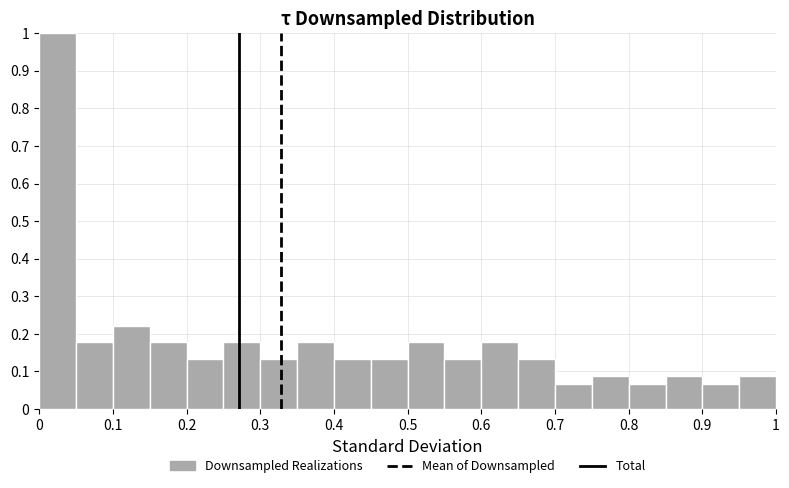

Reading left to right, transcribe this chart: for each bar, give the range it covers on the x-axis and its height. The values are not printed on the chart, so give them approximately, as read against the axis.

0.00 to 0.05: 1.00
0.05 to 0.10: 0.18
0.10 to 0.15: 0.22
0.15 to 0.20: 0.18
0.20 to 0.25: 0.13
0.25 to 0.30: 0.18
0.30 to 0.35: 0.13
0.35 to 0.40: 0.18
0.40 to 0.45: 0.13
0.45 to 0.50: 0.13
0.50 to 0.55: 0.18
0.55 to 0.60: 0.13
0.60 to 0.65: 0.18
0.65 to 0.70: 0.13
0.70 to 0.75: 0.07
0.75 to 0.80: 0.09
0.80 to 0.85: 0.07
0.85 to 0.90: 0.09
0.90 to 0.95: 0.07
0.95 to 1.00: 0.09